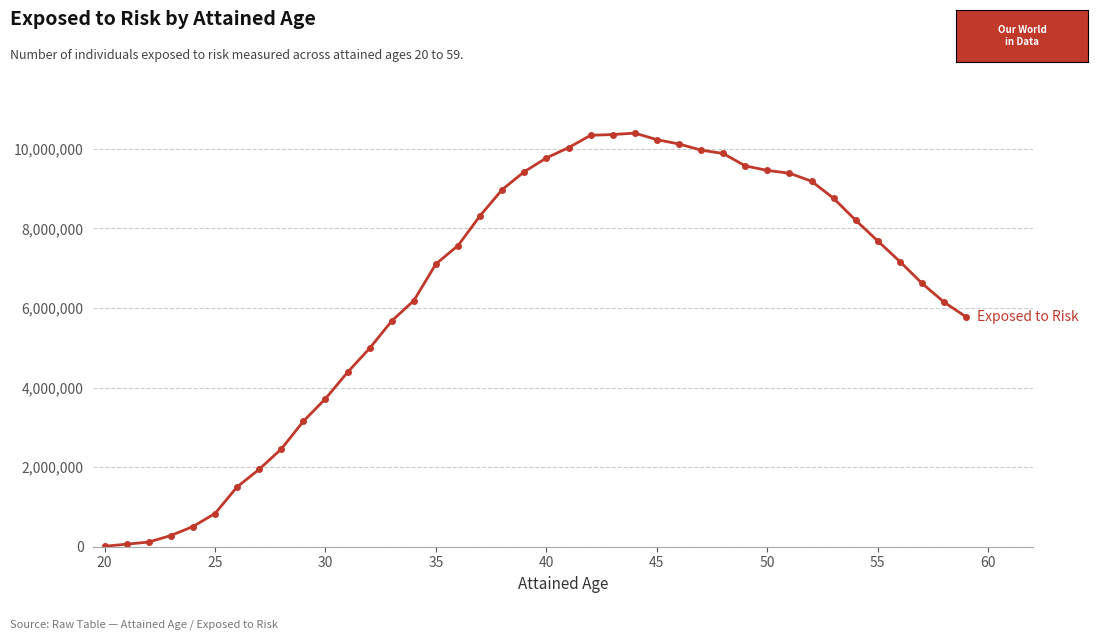

What is the greatest value displayed?

10394700